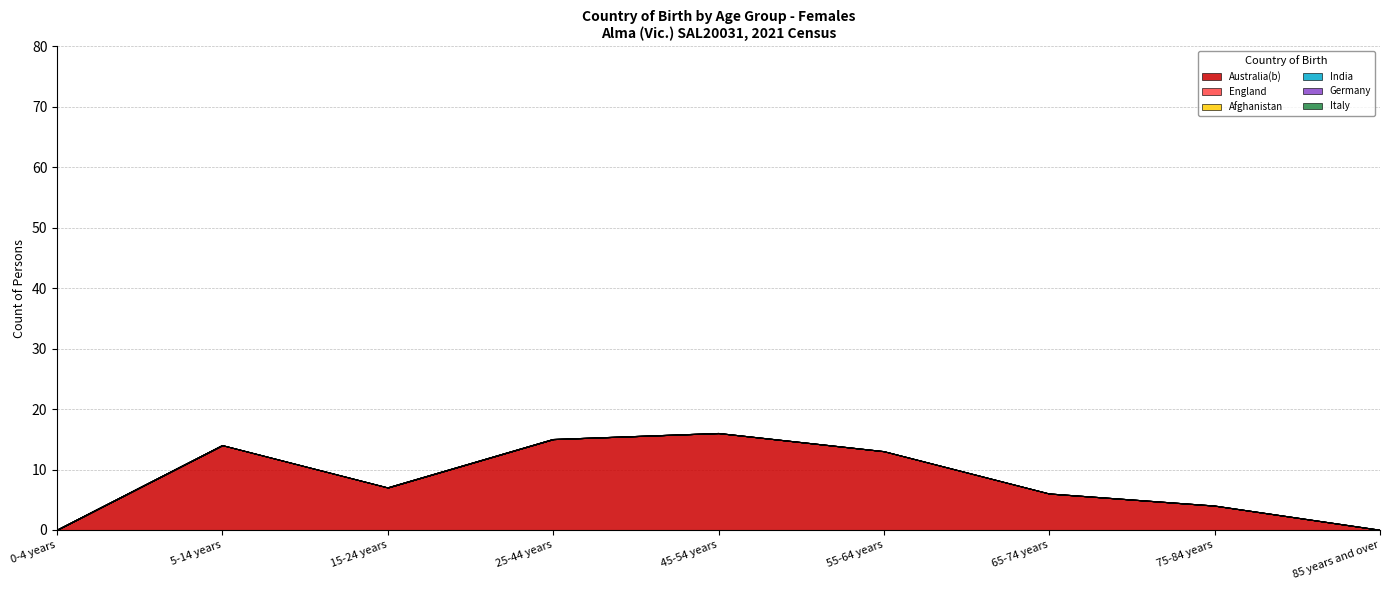

Reading right to left, extract all data points from this chart.

Australia(b): 85 years and over=0	75-84 years=4	65-74 years=6	55-64 years=13	45-54 years=16	25-44 years=15	15-24 years=7	5-14 years=14	0-4 years=0
England: 85 years and over=0	75-84 years=0	65-74 years=0	55-64 years=0	45-54 years=0	25-44 years=0	15-24 years=0	5-14 years=0	0-4 years=0
Afghanistan: 85 years and over=0	75-84 years=0	65-74 years=0	55-64 years=0	45-54 years=0	25-44 years=0	15-24 years=0	5-14 years=0	0-4 years=0
India: 85 years and over=0	75-84 years=0	65-74 years=0	55-64 years=0	45-54 years=0	25-44 years=0	15-24 years=0	5-14 years=0	0-4 years=0
Germany: 85 years and over=0	75-84 years=0	65-74 years=0	55-64 years=0	45-54 years=0	25-44 years=0	15-24 years=0	5-14 years=0	0-4 years=0
Italy: 85 years and over=0	75-84 years=0	65-74 years=0	55-64 years=0	45-54 years=0	25-44 years=0	15-24 years=0	5-14 years=0	0-4 years=0